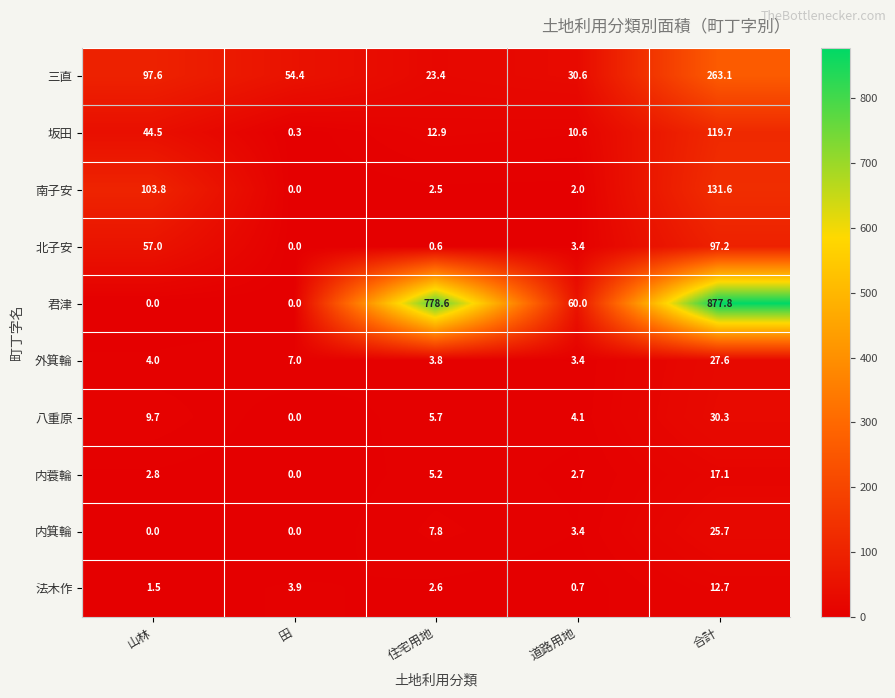

Which series has the widest spread of values?

君津